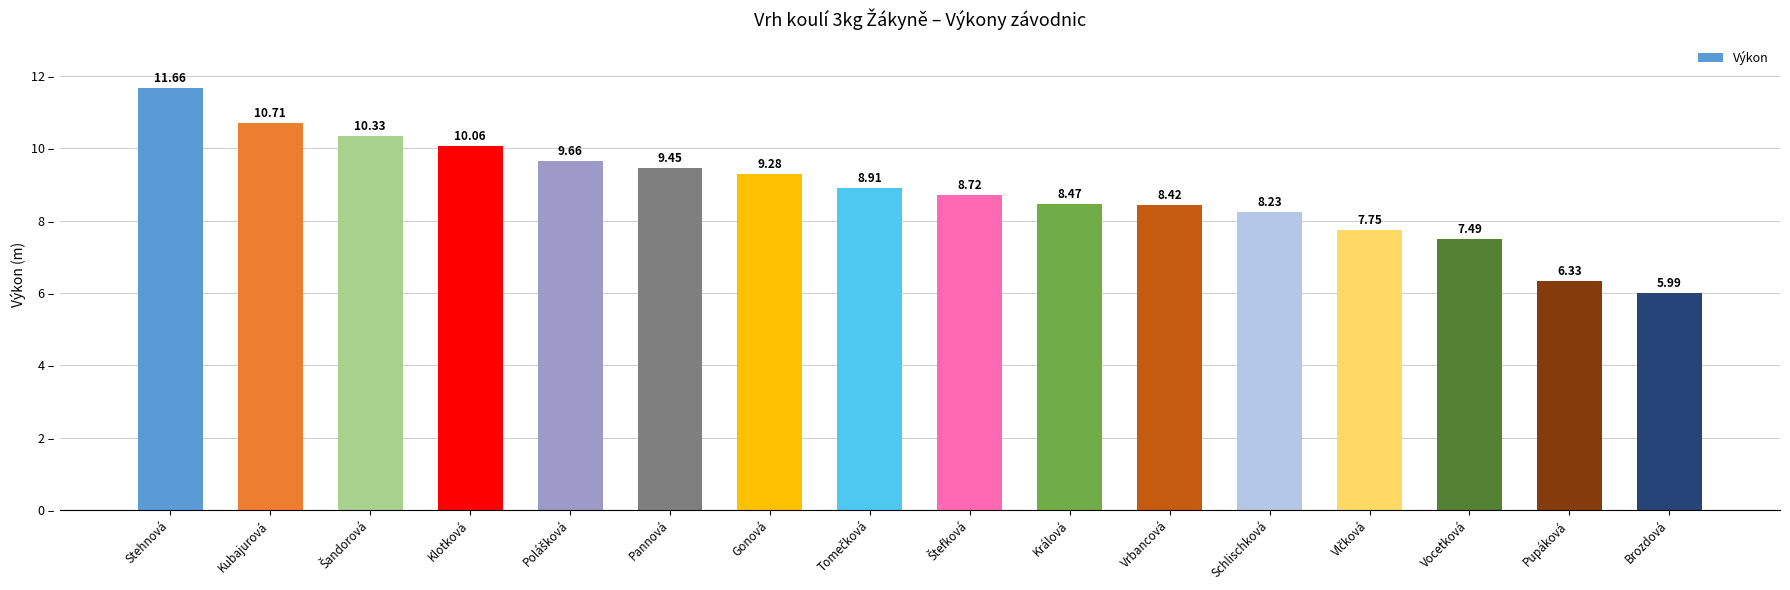

Where does the data first go above 8?

Stehnová